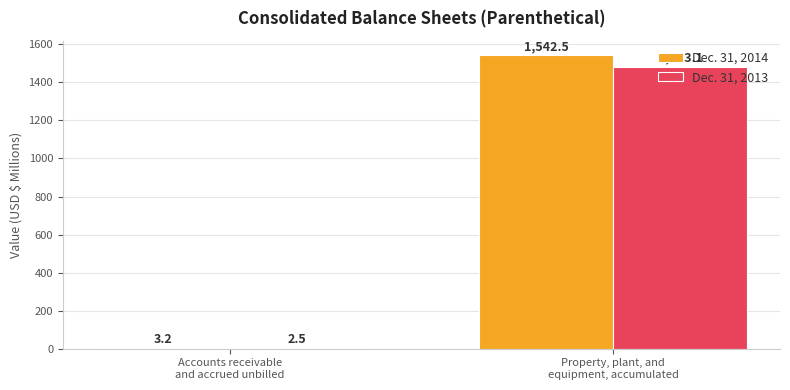

How many groups of bars are there?

2